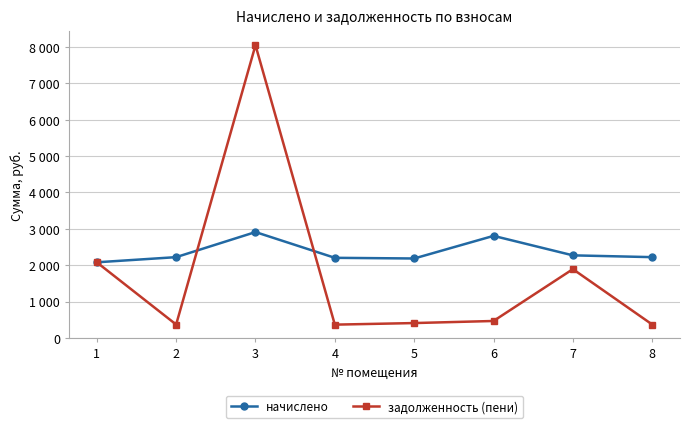

What are all the series names shown in the legend?

начислено, задолженность (пени)